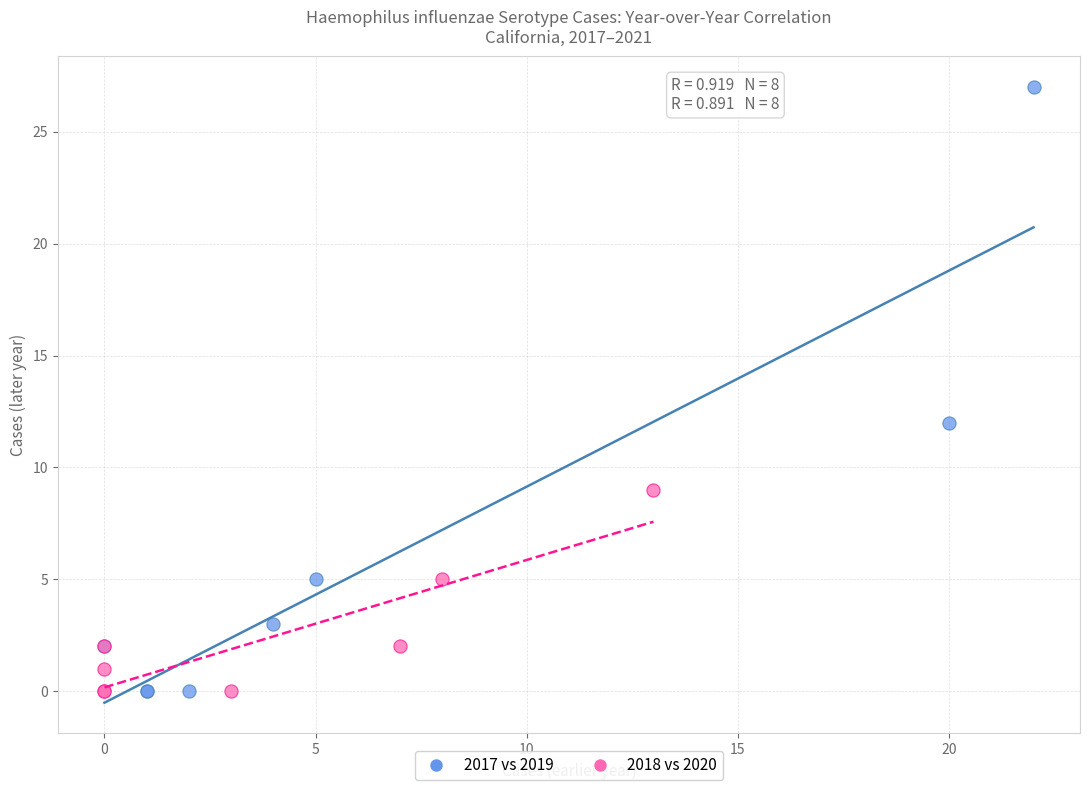

Which series has the largest Y range (max minus min)?

2017 vs 2019